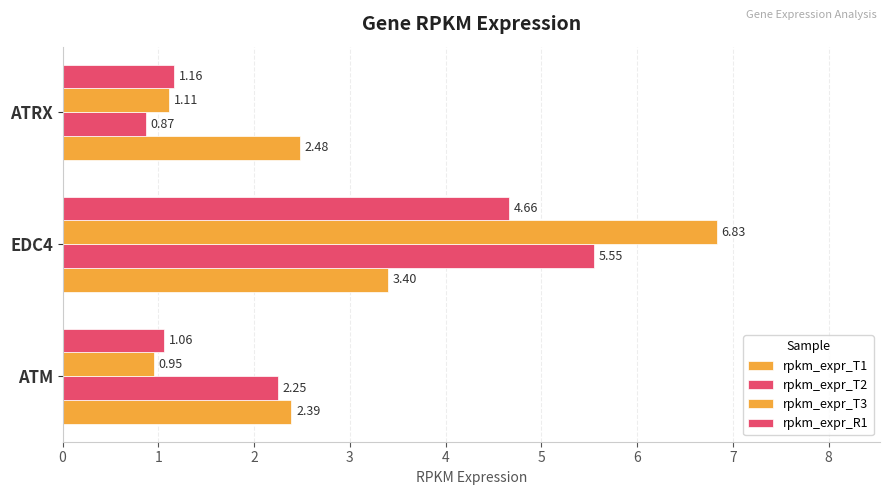

Which series has the largest total across all categories?

rpkm_expr_T3